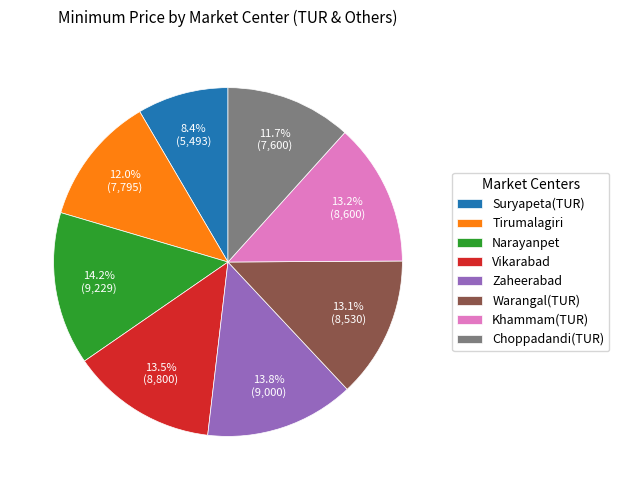

Do Zaheerabad and Tirumalagiri together represent more than half of the pie?

No